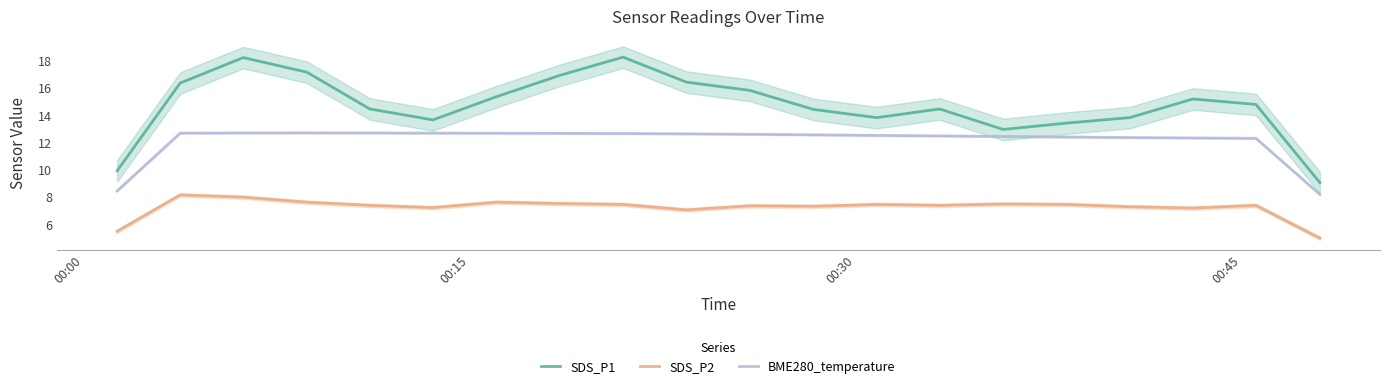

True or false: SDS_P1 and BME280_temperature intersect in this chart.

False